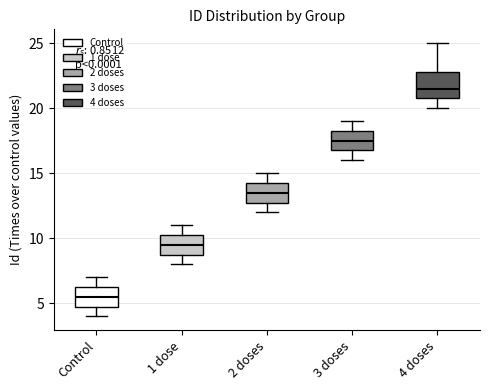

Reading left to right, read every box against the y-axis: the position of its median line, the range the box covers, and the ends of its whiskers. The values are not printed on the chart, so give them approximately, as read against the axis.

Control: median 5.5, box 5.0 to 6.5, whiskers 4.0 to 7.0
1 dose: median 9.5, box 9.0 to 10.5, whiskers 8.0 to 11.0
2 doses: median 13.5, box 13.0 to 14.5, whiskers 12.0 to 15.0
3 doses: median 17.5, box 17.0 to 18.5, whiskers 16.0 to 19.0
4 doses: median 21.5, box 21.0 to 23.0, whiskers 20.0 to 25.0